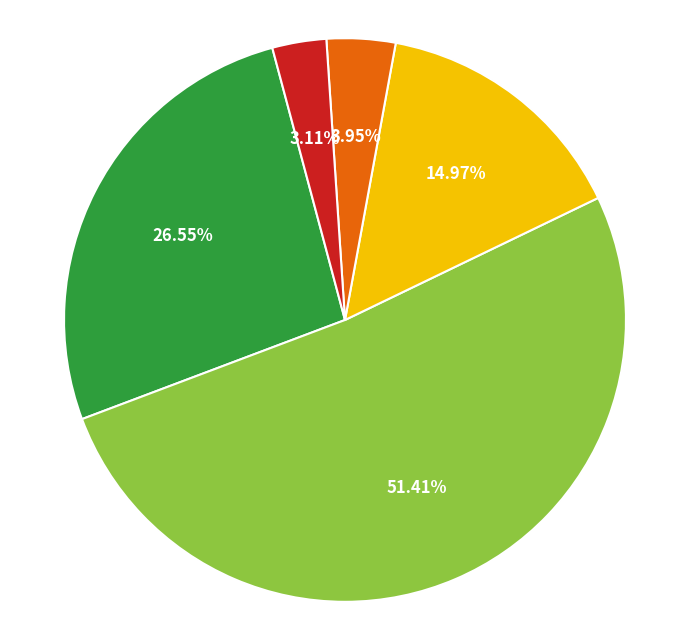

To the nearest percent, what is the difference between the largest and smallest slice percentages?

48%